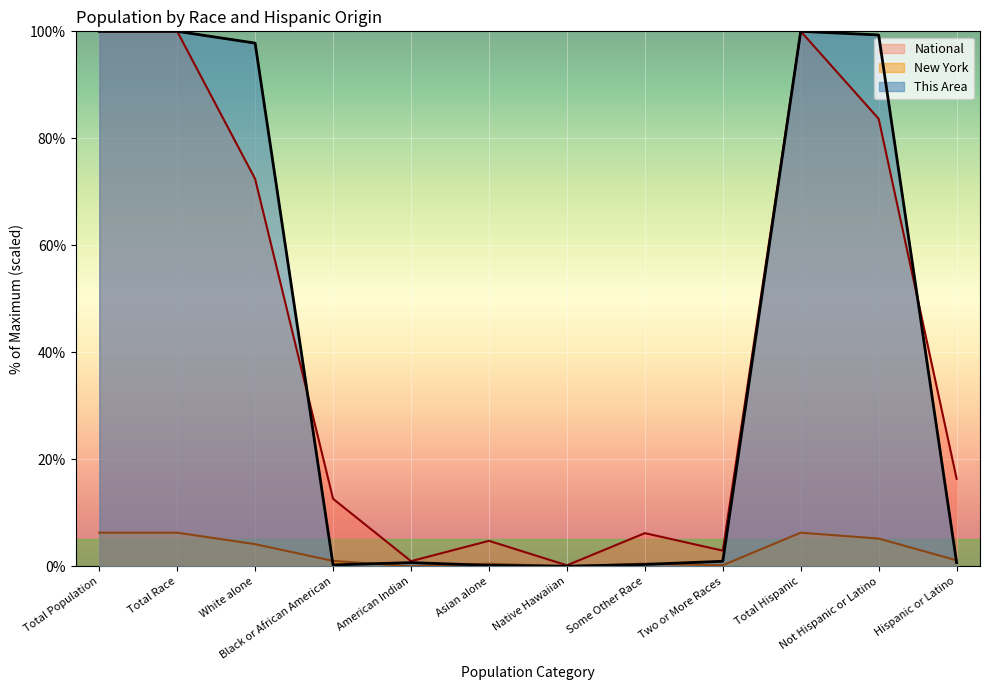

Which series has the widest spread of values?

This Area